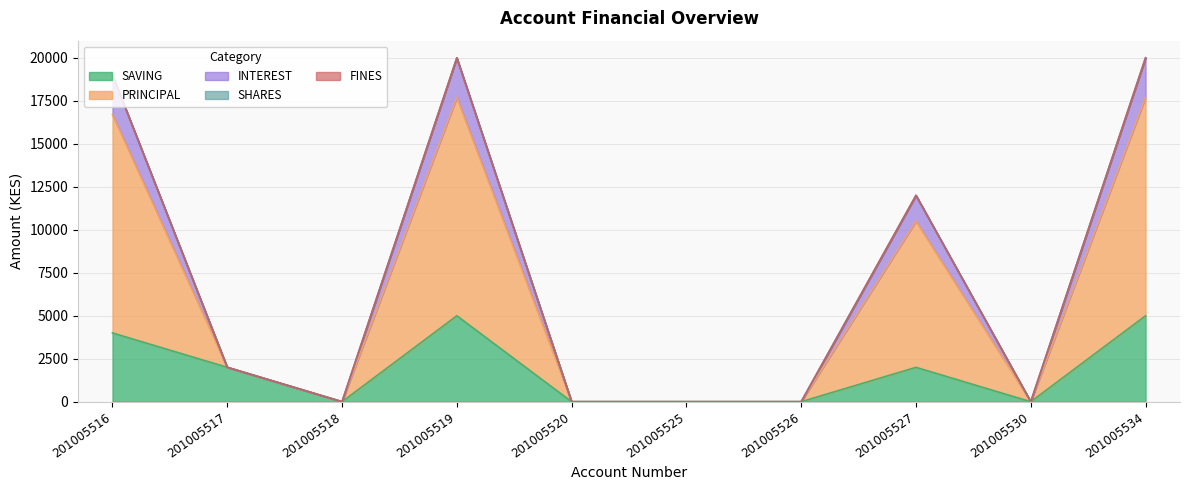

At 201005534, list the series in order from largest to smallest.

PRINCIPAL, INTEREST, SAVING